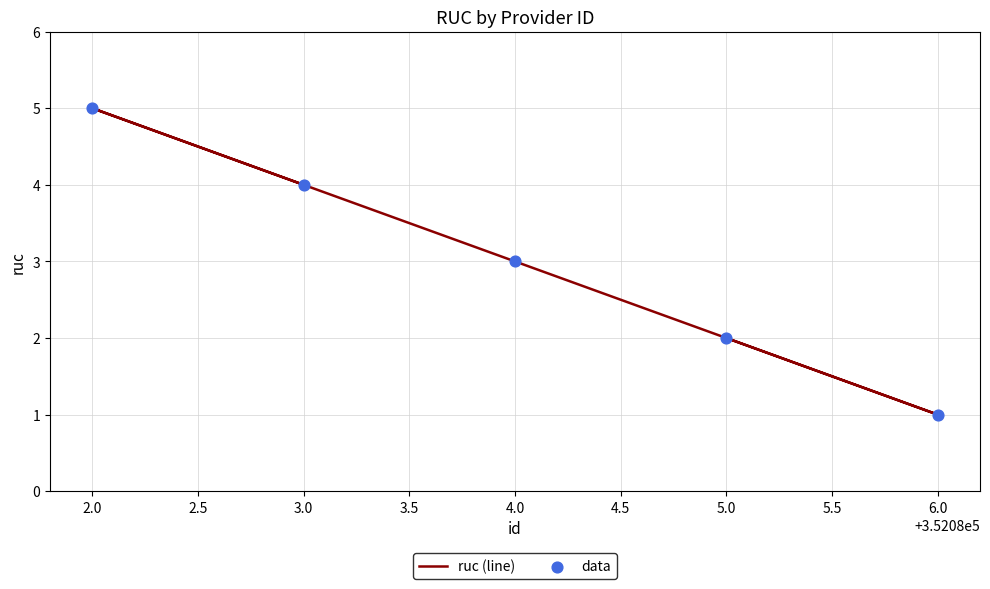

Which series has the largest Y range (max minus min)?

ruc (line)